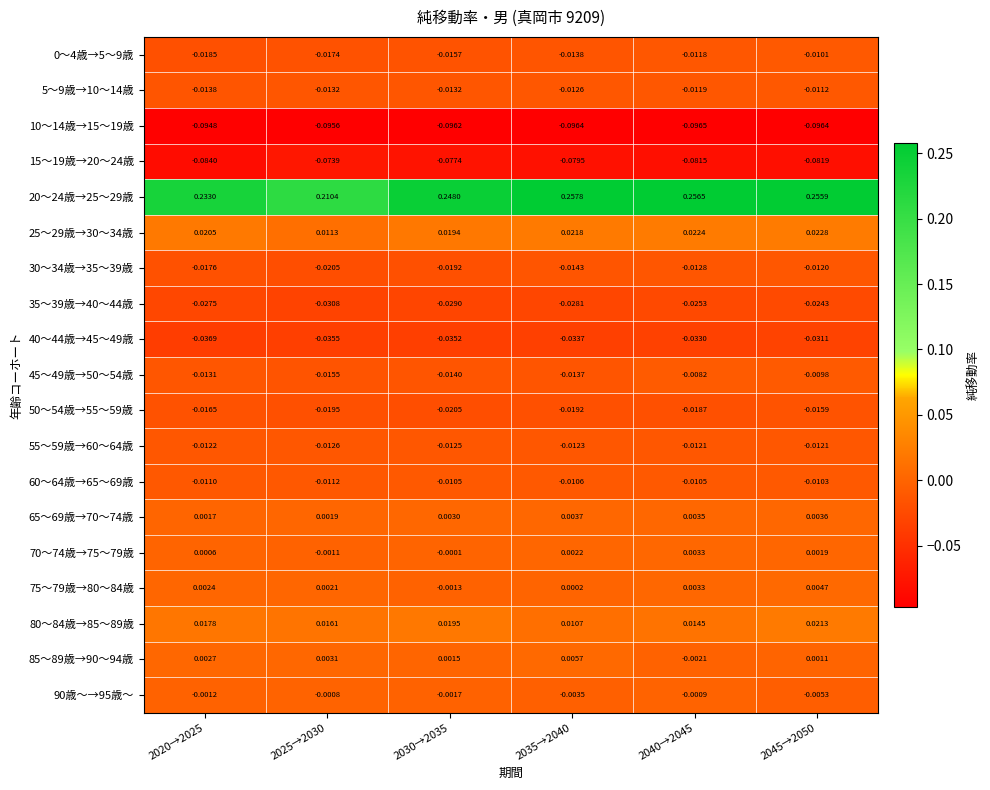

List the series in order of their peak value, highest first.

20～24歳→25～29歳, 25～29歳→30～34歳, 80～84歳→85～89歳, 85～89歳→90～94歳, 75～79歳→80～84歳, 65～69歳→70～74歳, 70～74歳→75～79歳, 90歳～→95歳～, 45～49歳→50～54歳, 0～4歳→5～9歳, 60～64歳→65～69歳, 5～9歳→10～14歳, 30～34歳→35～39歳, 55～59歳→60～64歳, 50～54歳→55～59歳, 35～39歳→40～44歳, 40～44歳→45～49歳, 15～19歳→20～24歳, 10～14歳→15～19歳